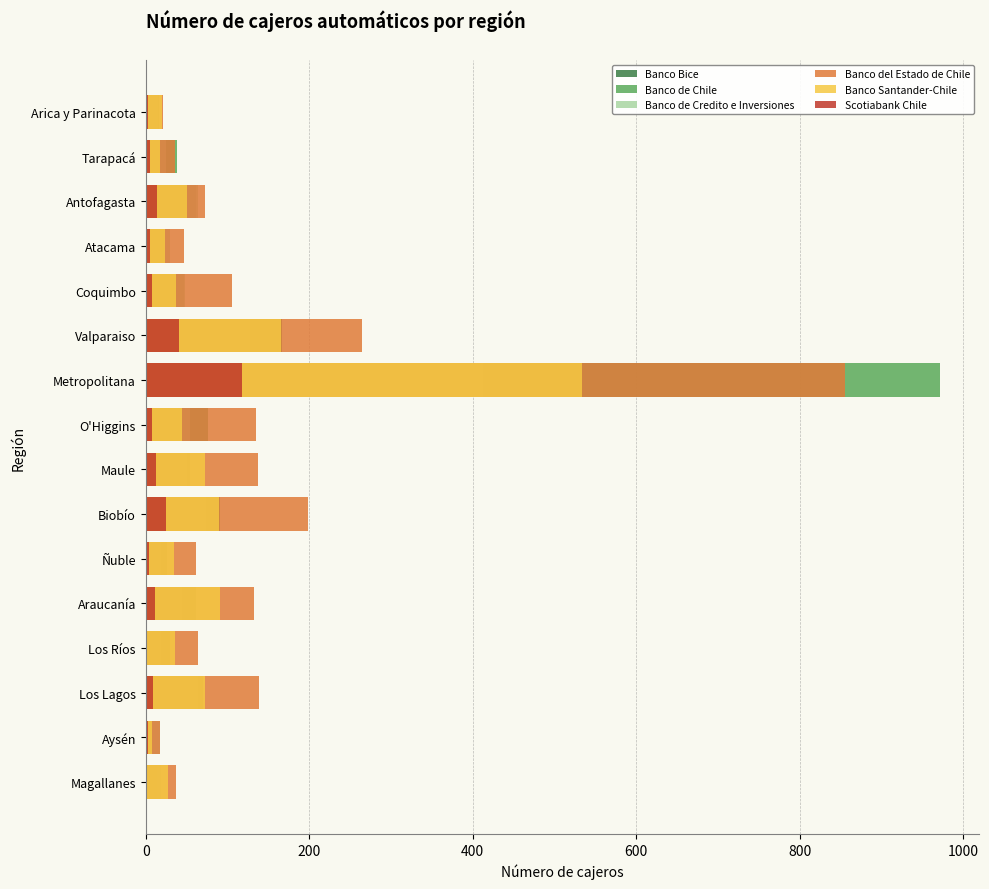

Read the Banco Bice value at O'Higgins.

1